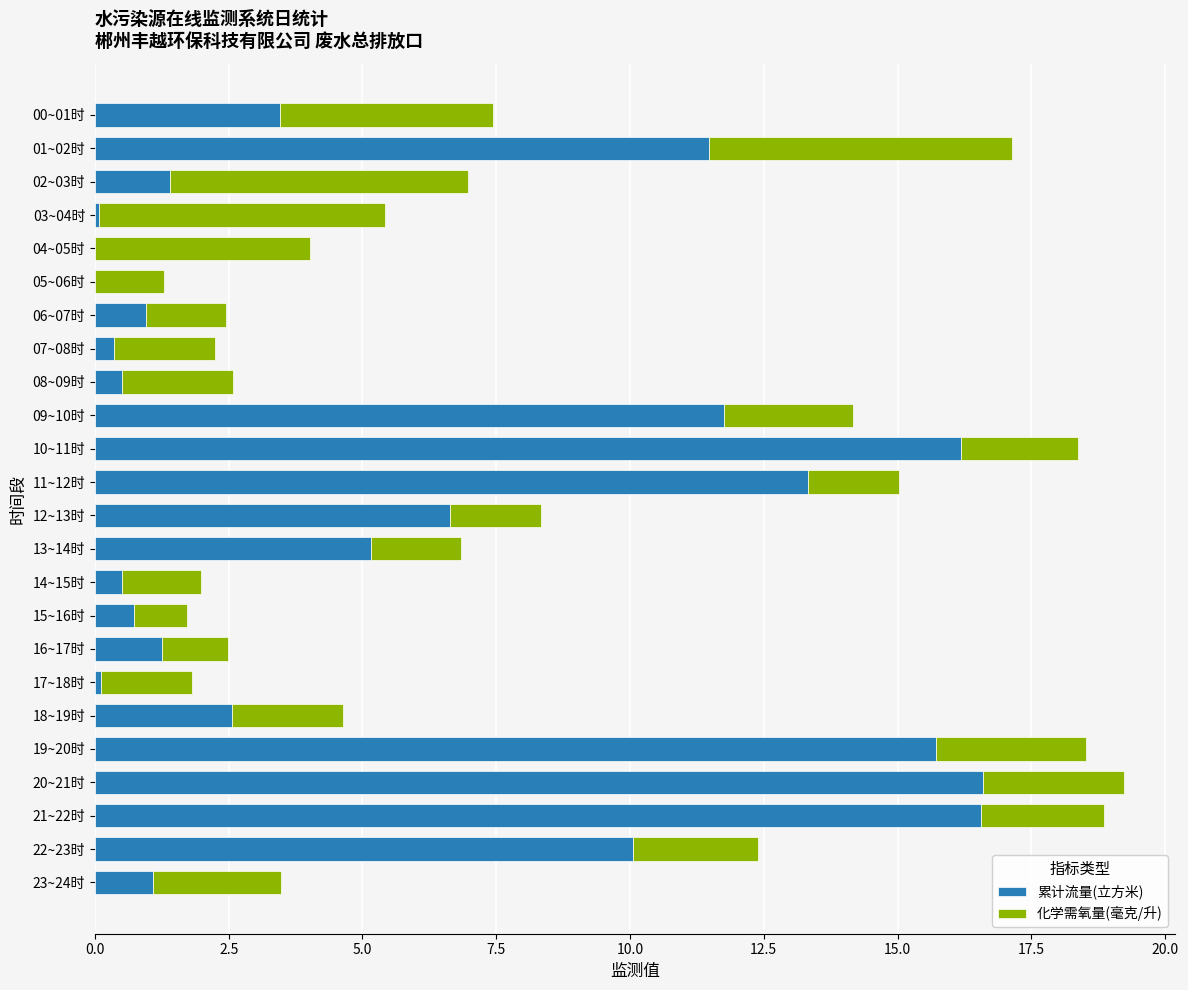

What is the total value across all series at 18~19时?

4.6